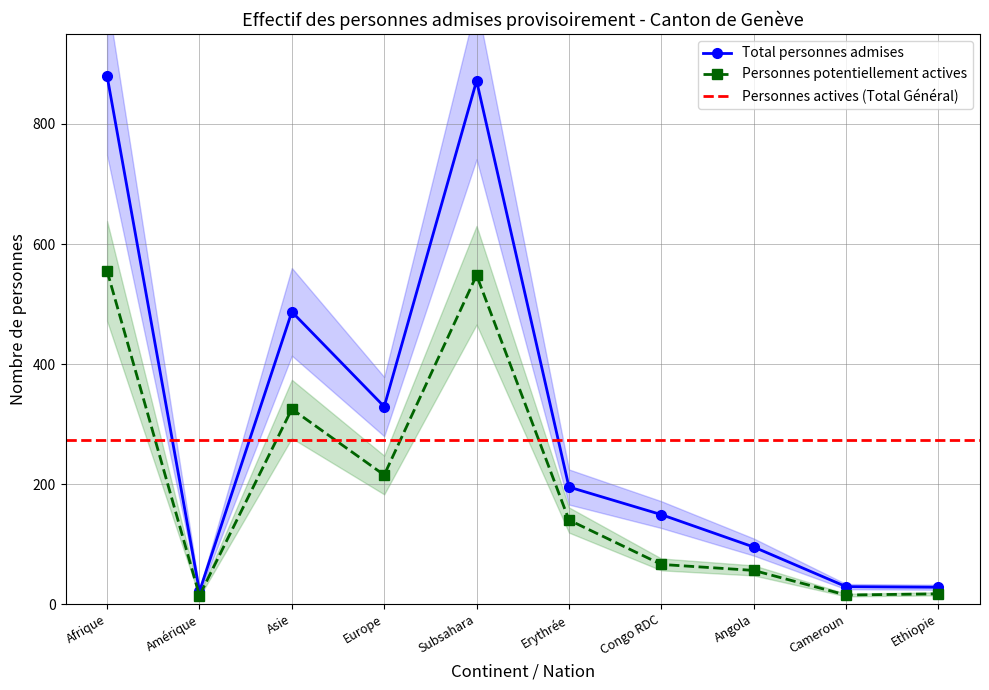

Is this an area chart (filled region under the line)?

No